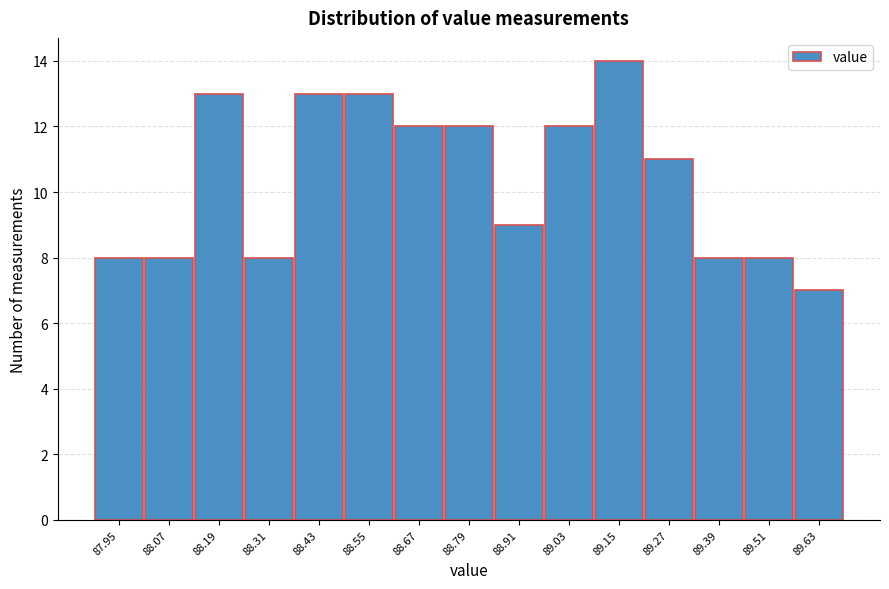

Reading right to left, what are all the values shown in this chart?

89.63=7	89.51=8	89.39=8	89.27=11	89.15=14	89.03=12	88.91=9	88.79=12	88.67=12	88.55=13	88.43=13	88.31=8	88.19=13	88.07=8	87.95=8